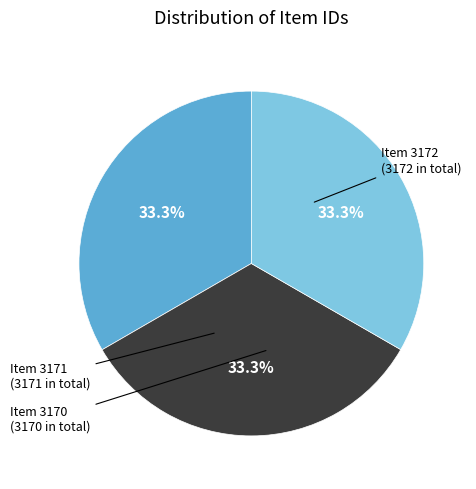

To the nearest percent, what is the combined percentage of Item 3170 and Item 3172?

67%